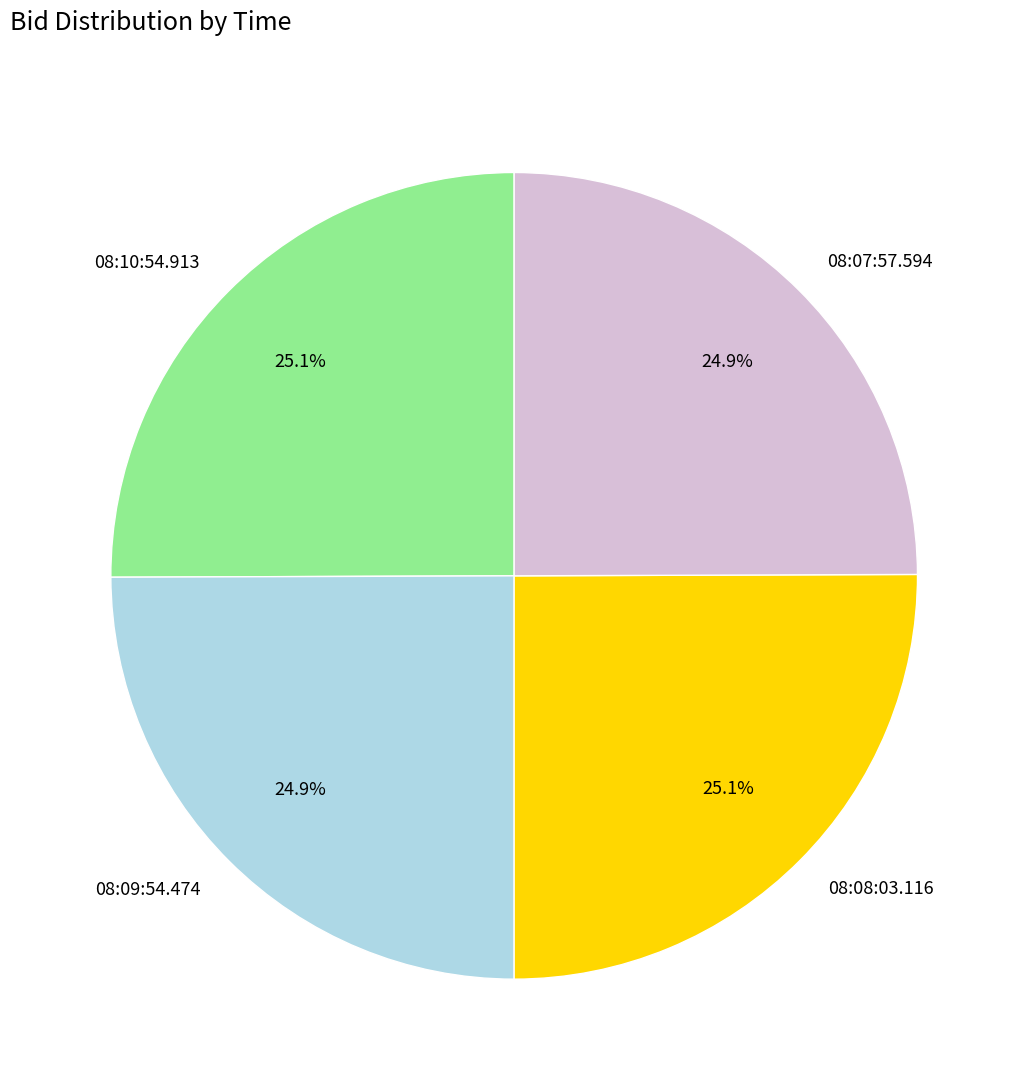

The 08:09:54.474 slice represents 15% of the pie. True or false?

False